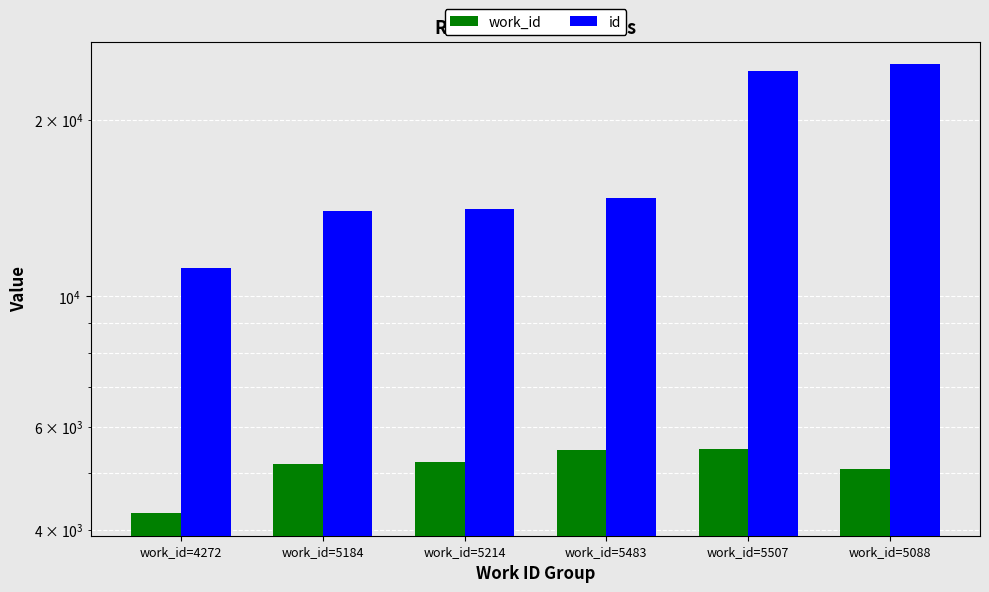

Is the value of id at work_id=5483 greater than the value of work_id at work_id=5507?

Yes